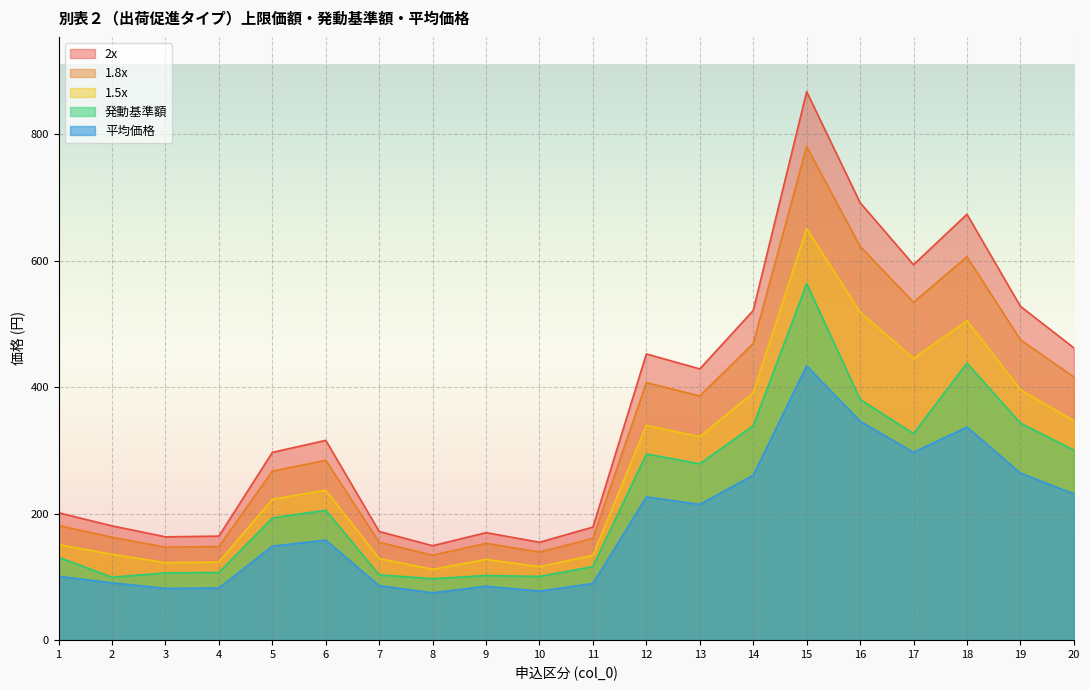

Reading left to right, extract all data points from this chart.

1.5x: 150.9	135.3	122.3	123.2	222.5	236.8	128.7	111.8	127.3	115.9	133.9	339.4	321.6	390.9	650.6	518.9	445.3	505.1	395.9	346.6
1.8x: 181.1	162.4	146.8	147.8	267.1	284.2	154.4	134.1	152.8	139.1	160.7	407.2	386.0	469.1	780.7	622.7	534.4	606.2	475.1	416.0
2x: 201.2	180.5	163.1	164.3	296.7	315.8	171.6	149.0	169.8	154.5	178.6	452.5	428.9	521.2	867.4	691.9	593.7	673.5	527.9	462.2
発動基準額: 130.8	99.2	106.0	106.8	192.9	205.3	103.0	96.9	101.9	100.5	116.1	294.1	278.8	338.8	563.8	380.6	326.6	437.8	343.1	300.4
平均価格: 100.6	90.2	81.5	82.1	148.4	157.9	85.8	74.5	84.9	77.3	89.3	226.2	214.4	260.6	433.7	345.9	296.9	336.8	263.9	231.1